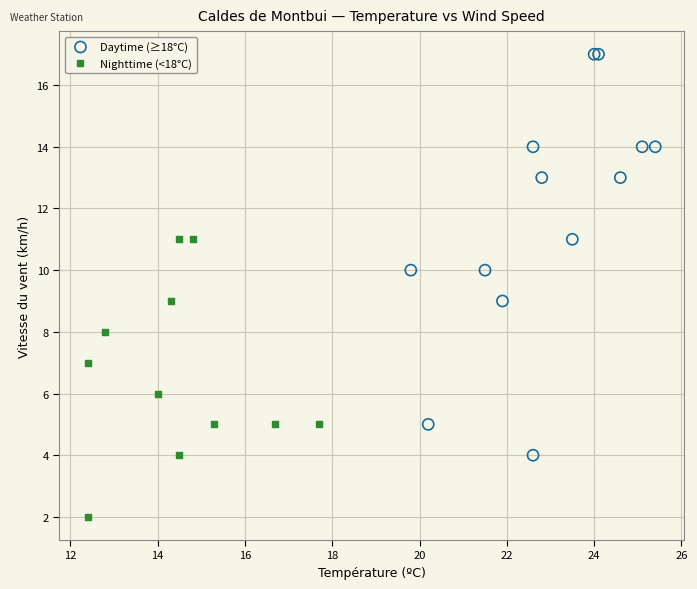

Which series has the widest spread of Y values?

Daytime (≥18°C)